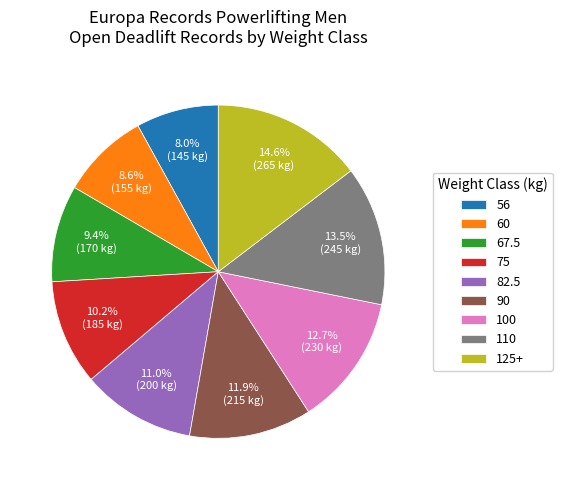

To the nearest percent, what is the average slice percentage?

11%